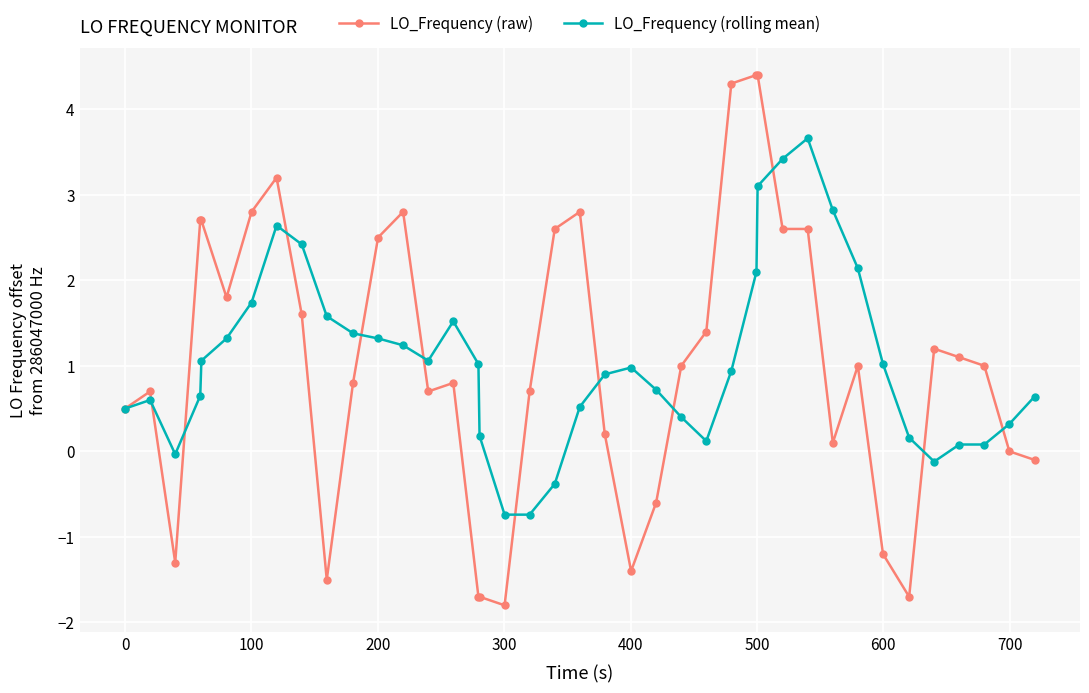

Which series has the largest range (max minus min)?

LO_Frequency (raw)